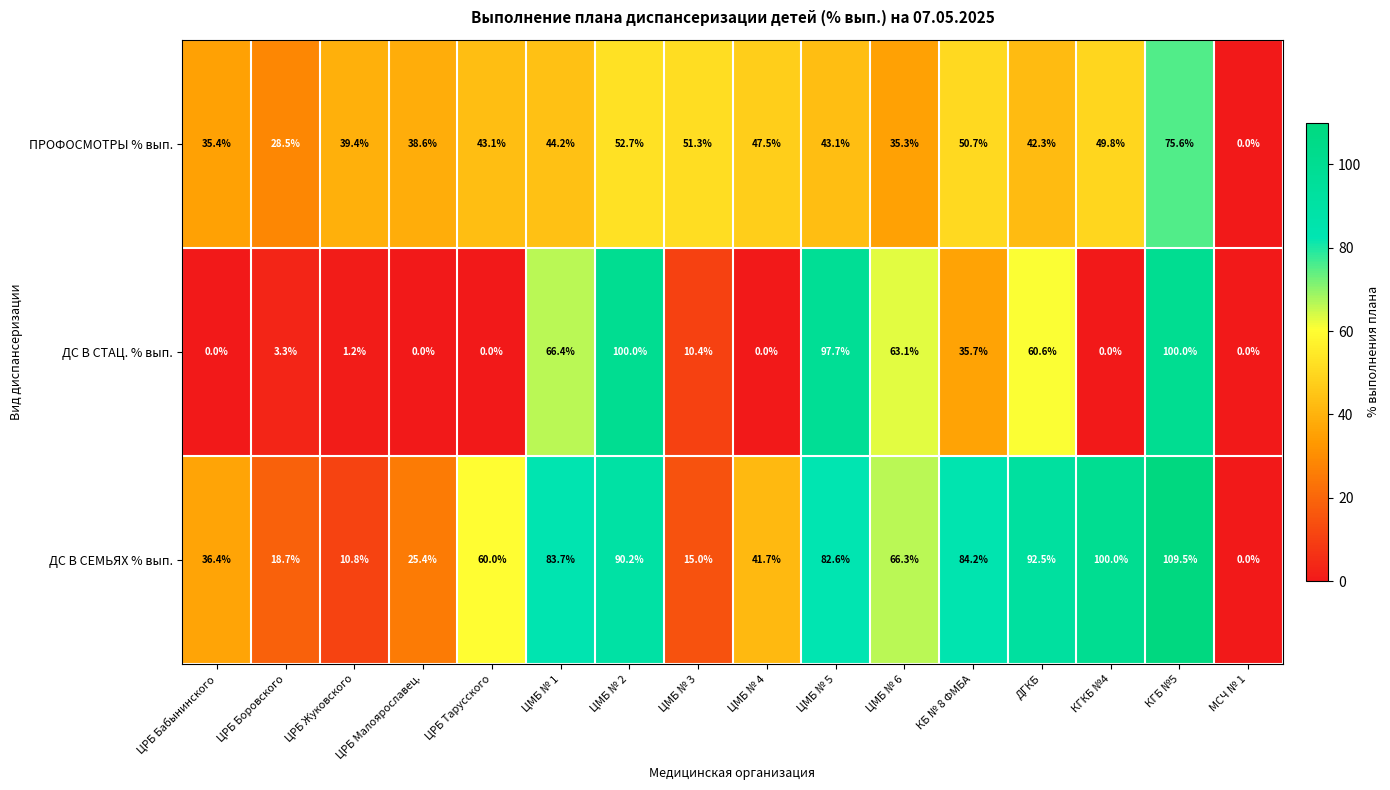

List the series in order of their peak value, lowest first.

ПРОФОСМОТРЫ % вып., ДС В СТАЦ. % вып., ДС В СЕМЬЯХ % вып.